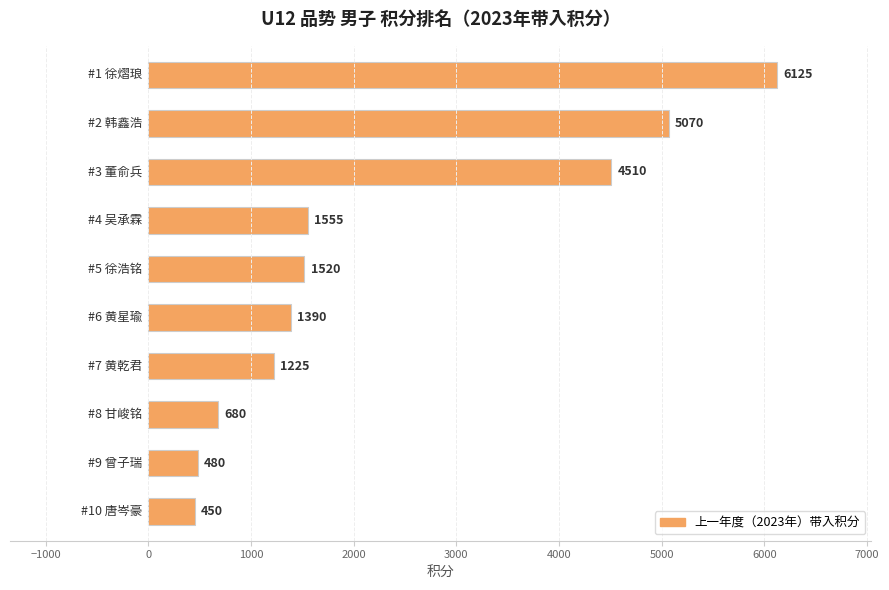

What is the greatest value displayed?

6125